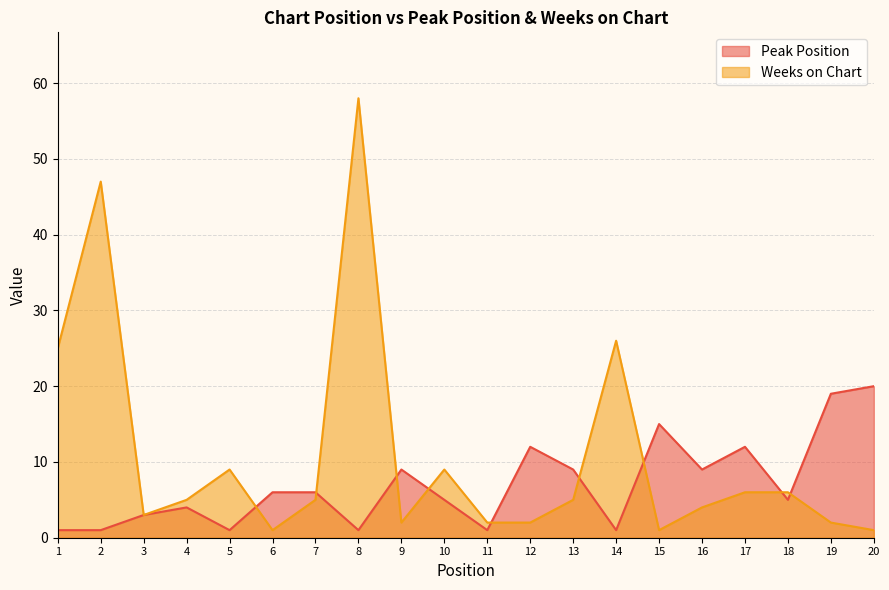

At which label is Peak Position closest to 10?

9